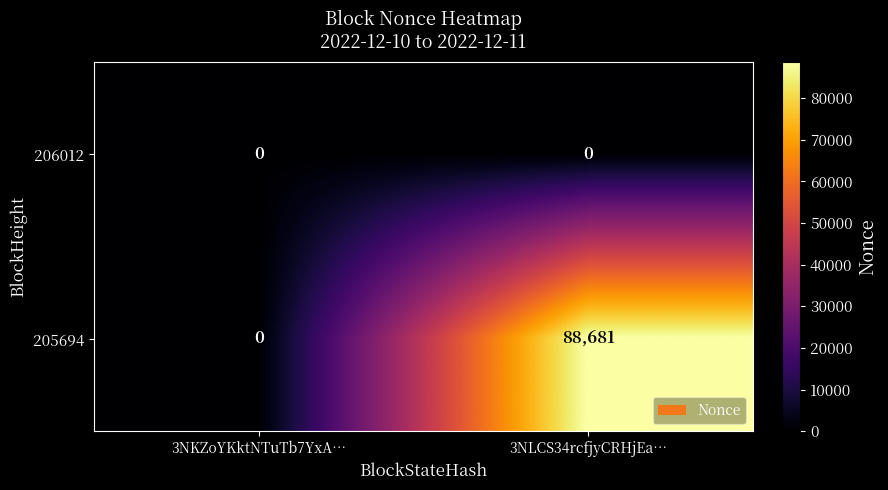

Between 3NKZoYKktNTuTb7YxA… and 3NLCS34rcfjyCRHjEa…, which series saw the biggest shift?

205694